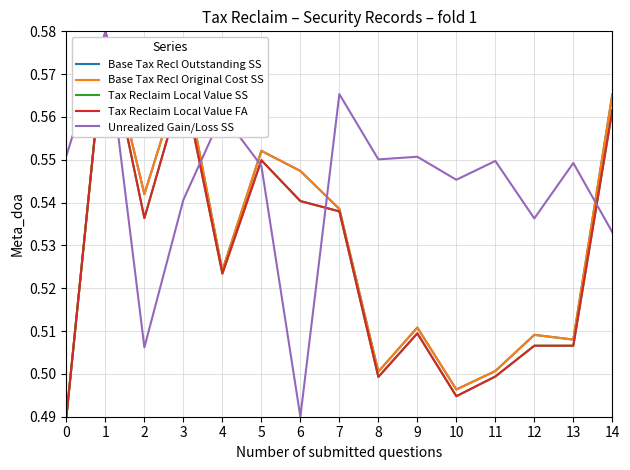

Reading left to right, list all the values displayed in this chart.

Base Tax Recl Outstanding SS: 0=0.5	1=0.6	2=0.5	3=0.6	4=0.5	5=0.6	6=0.5	7=0.5	8=0.5	9=0.5	10=0.5	11=0.5	12=0.5	13=0.5	14=0.6
Base Tax Recl Original Cost SS: 0=0.5	1=0.6	2=0.5	3=0.6	4=0.5	5=0.6	6=0.5	7=0.5	8=0.5	9=0.5	10=0.5	11=0.5	12=0.5	13=0.5	14=0.6
Tax Reclaim Local Value SS: 0=0.5	1=0.6	2=0.5	3=0.6	4=0.5	5=0.5	6=0.5	7=0.5	8=0.5	9=0.5	10=0.5	11=0.5	12=0.5	13=0.5	14=0.6
Tax Reclaim Local Value FA: 0=0.5	1=0.6	2=0.5	3=0.6	4=0.5	5=0.5	6=0.5	7=0.5	8=0.5	9=0.5	10=0.5	11=0.5	12=0.5	13=0.5	14=0.6
Unrealized Gain/Loss SS: 0=0.6	1=0.6	2=0.5	3=0.5	4=0.6	5=0.5	6=0.5	7=0.6	8=0.6	9=0.6	10=0.5	11=0.5	12=0.5	13=0.5	14=0.5